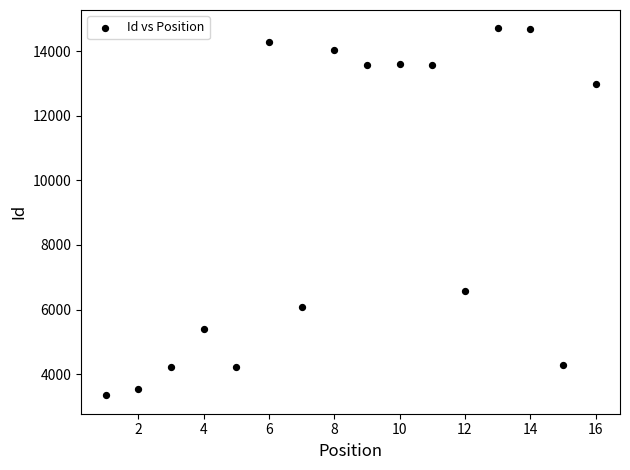

What is the range of X values (max minus min)?

15